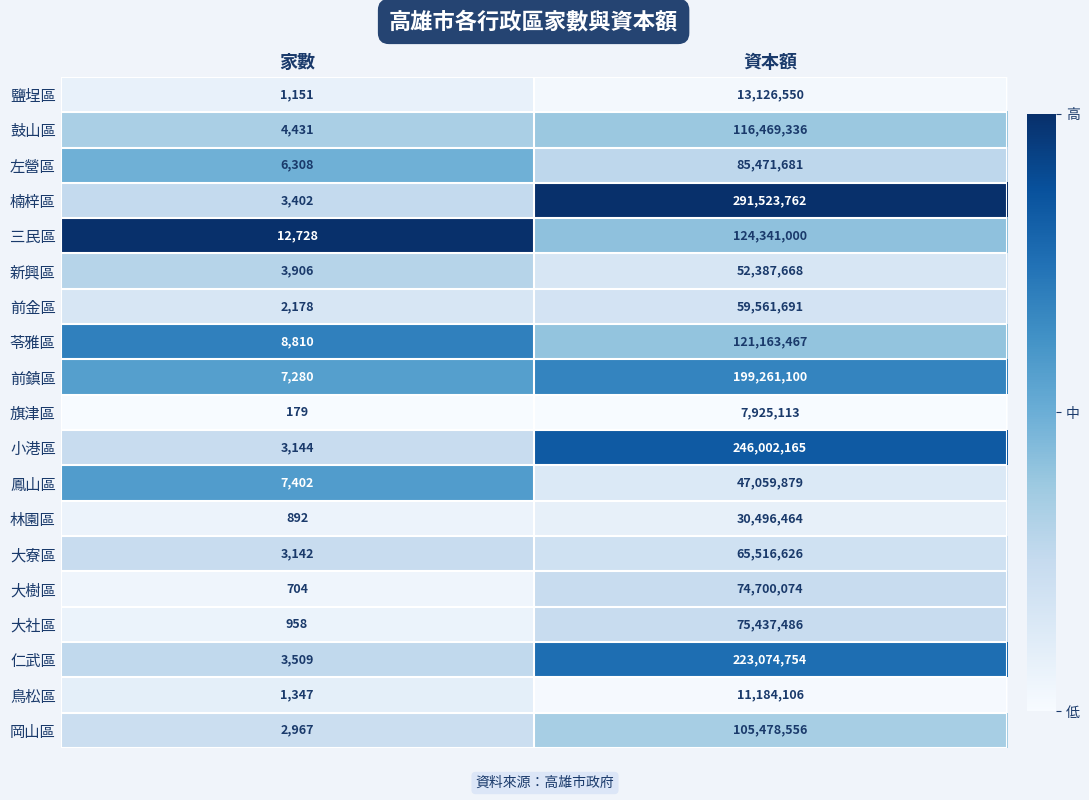

Which label corresponds to the smallest value in the chart?

家數